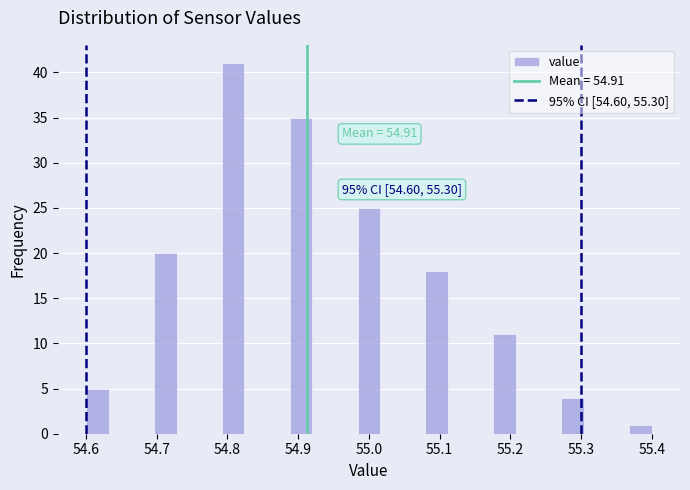

Read against the x-axis, roughly where is the centre of the tallest bar?

54.81